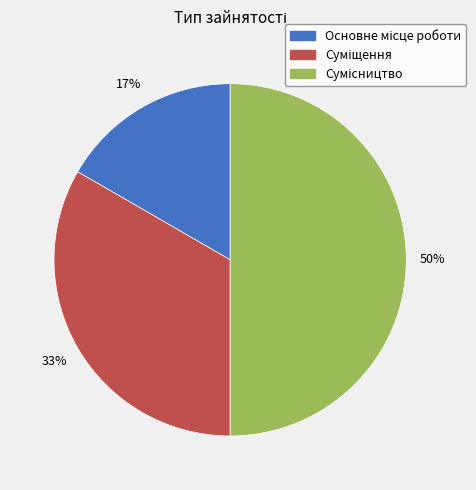

To the nearest percent, what is the difference between the largest and smallest slice percentages?

33%